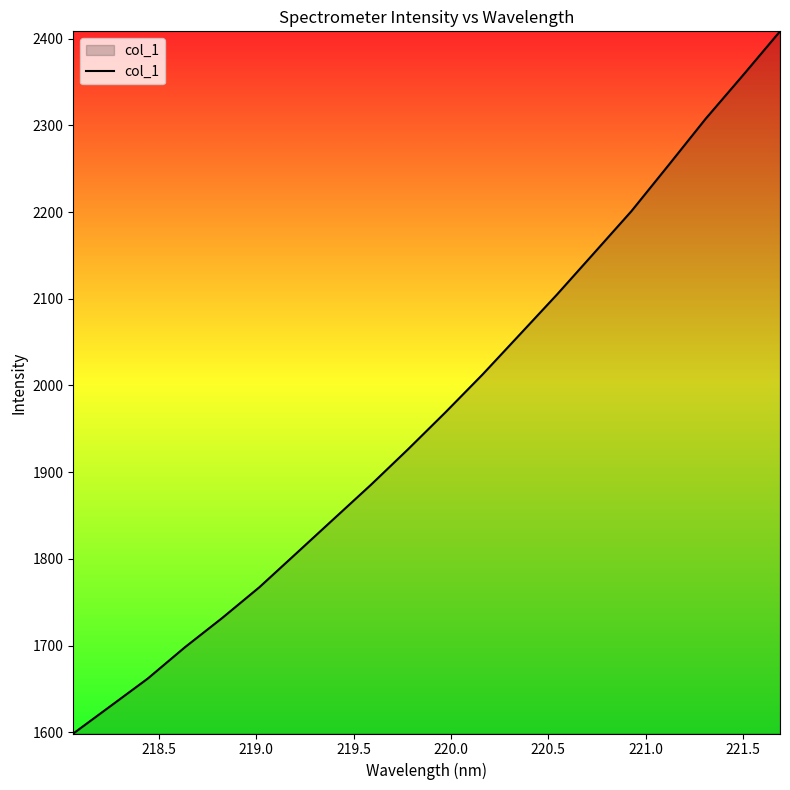

What is the sum of all values?

39379.7